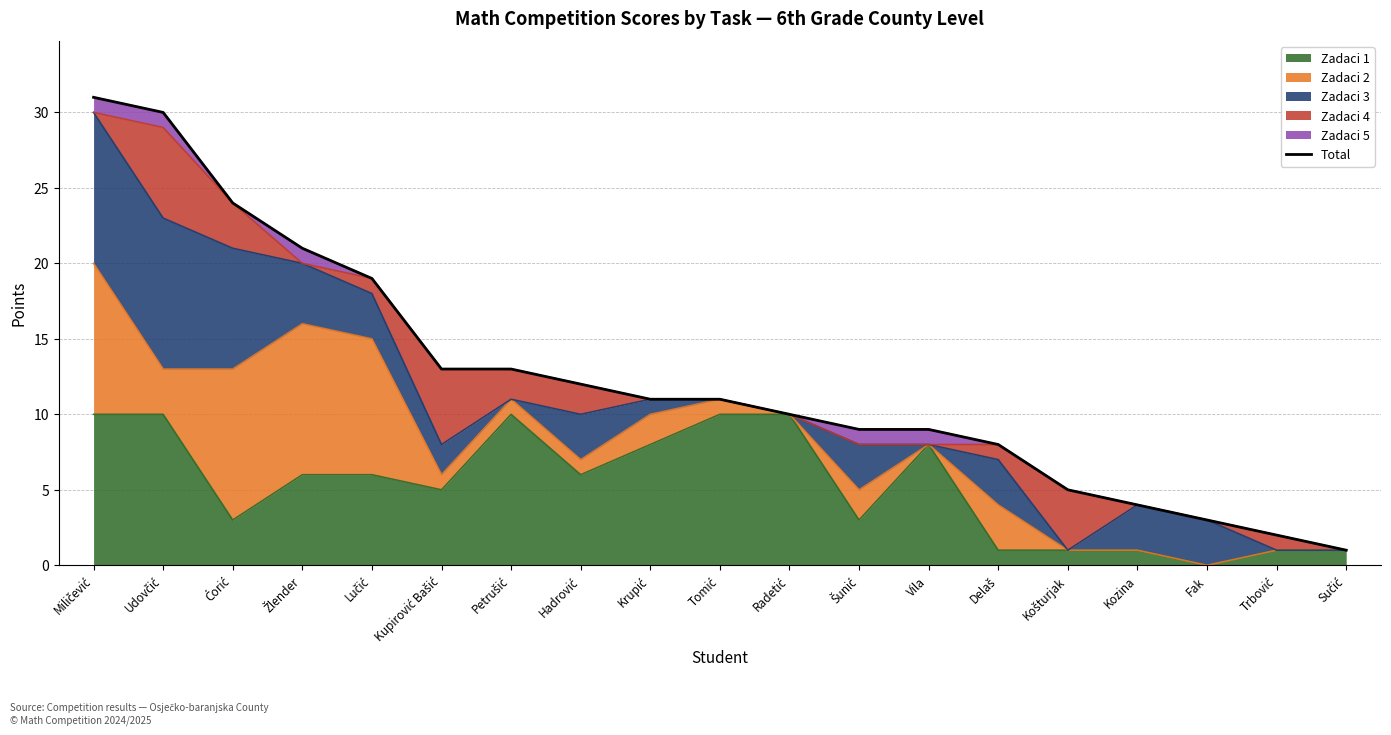

Where does the data first go above 11?

Miličević